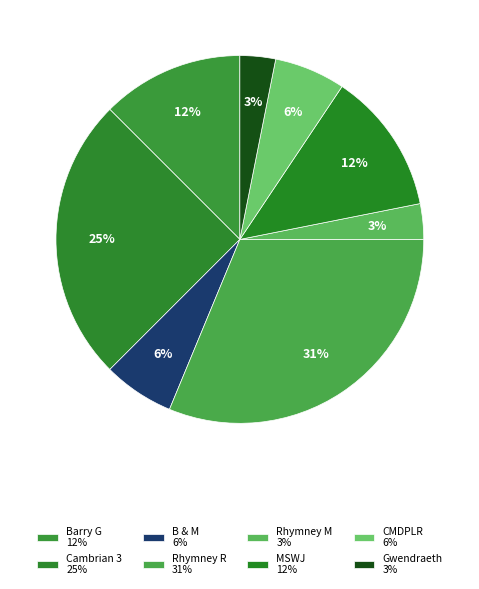

How many slices are in this pie chart?

8